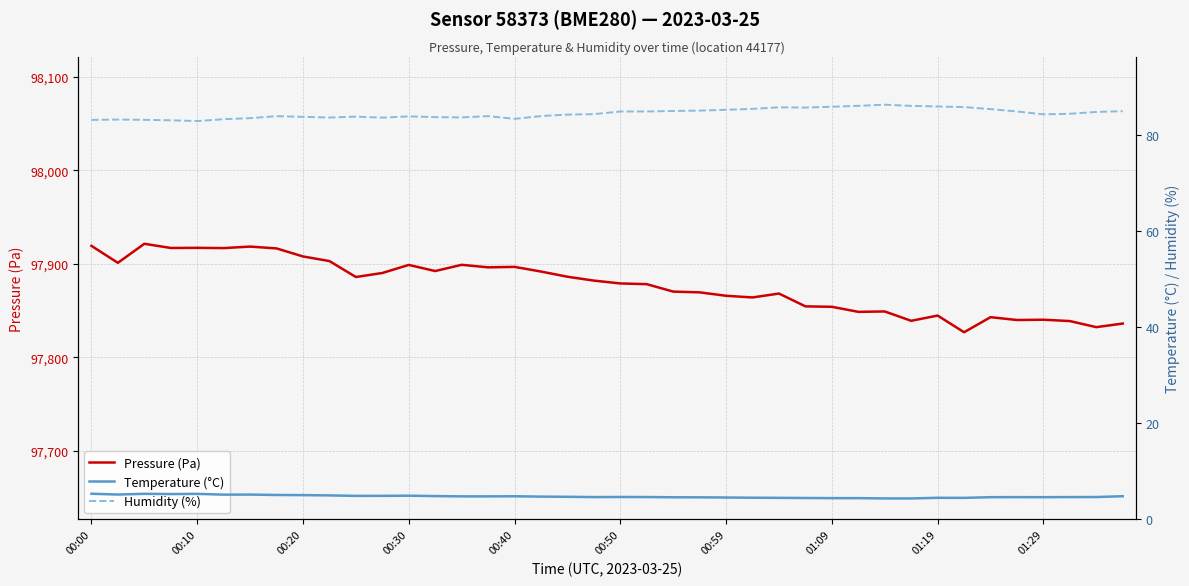

List the series in order of their peak value, highest first.

Pressure (Pa), Humidity (%), Temperature (°C)